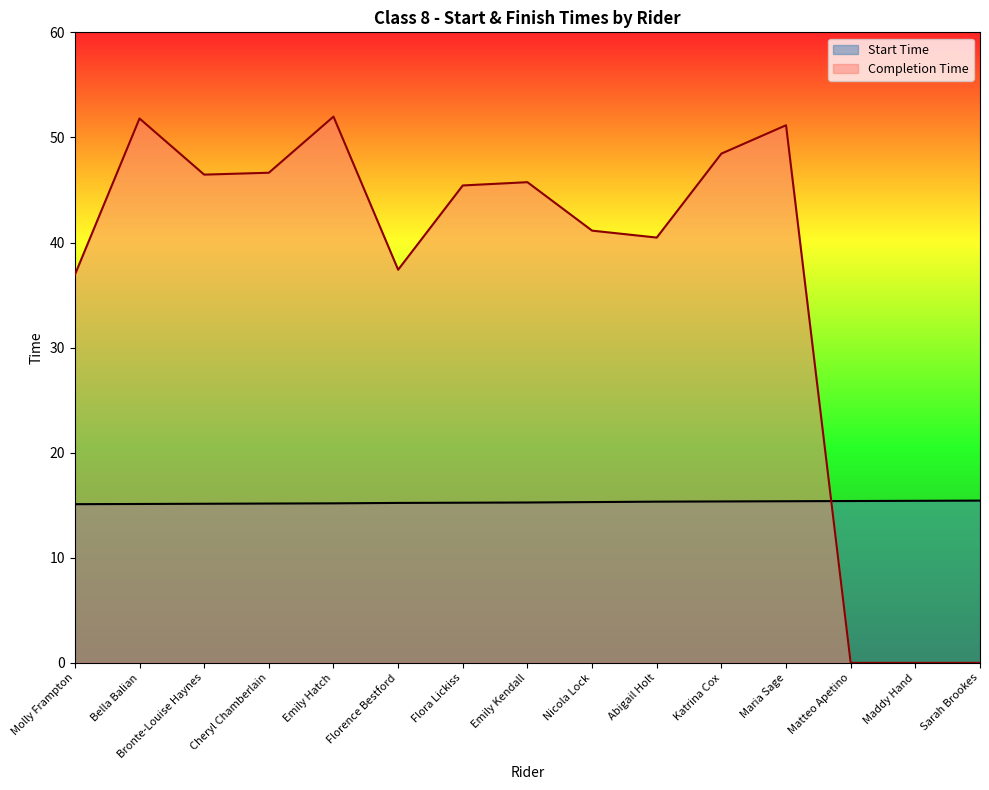

At how many categories does at least one series exceed 13?

15